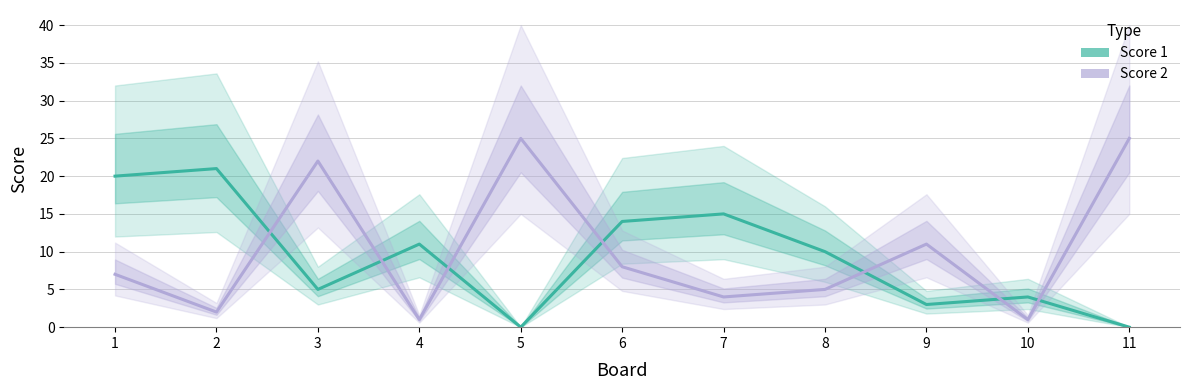

What is the approximate value of Score 2 at 8, to the nearest 5?

5